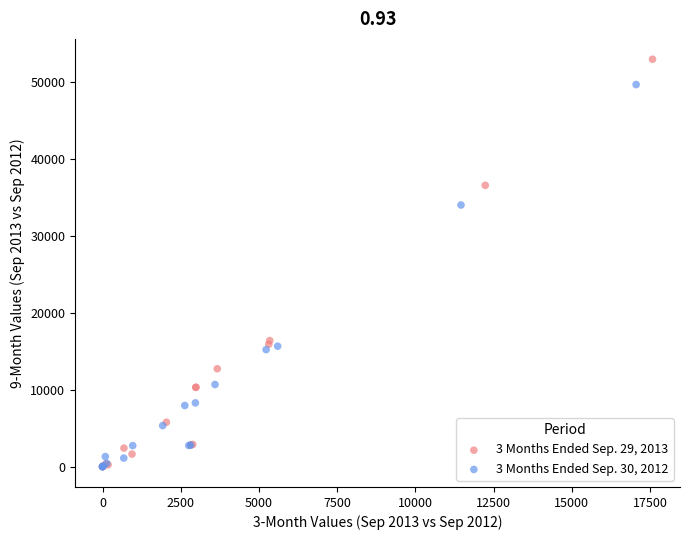

Which series has the widest spread of Y values?

3 Months Ended Sep. 29, 2013